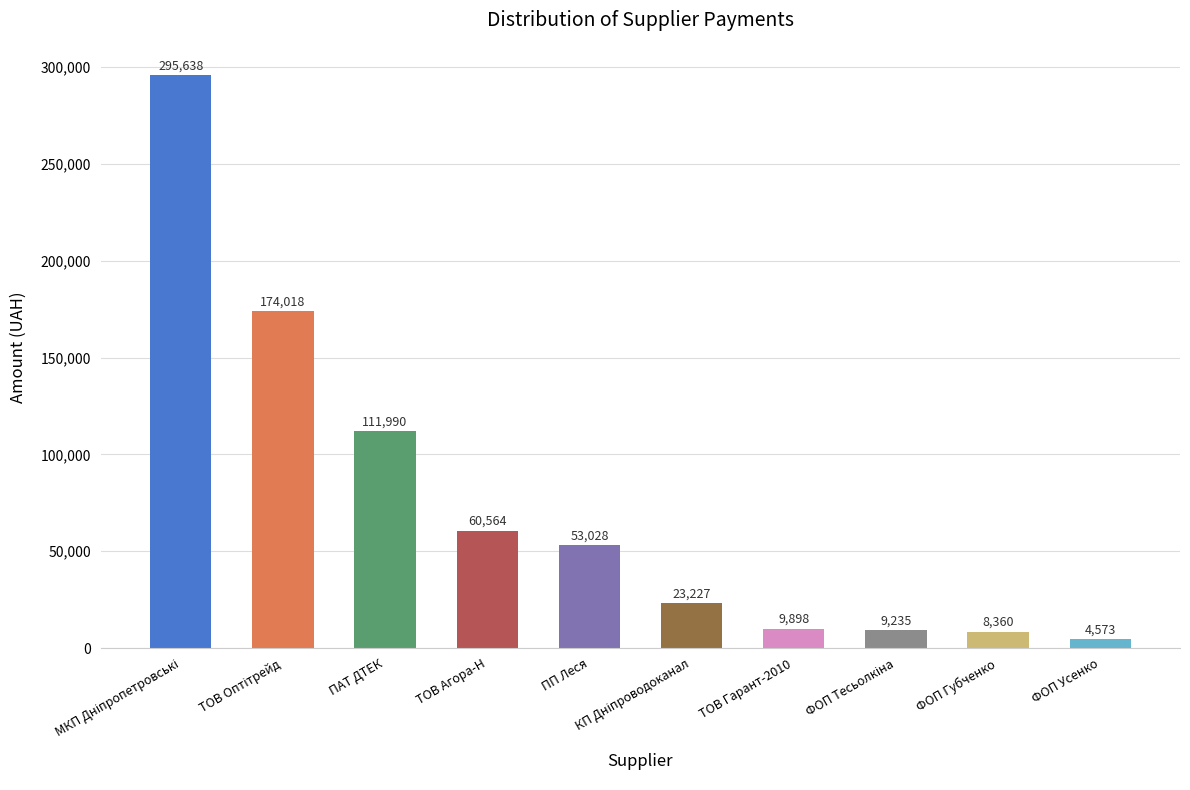

How many bars are there in total?

10